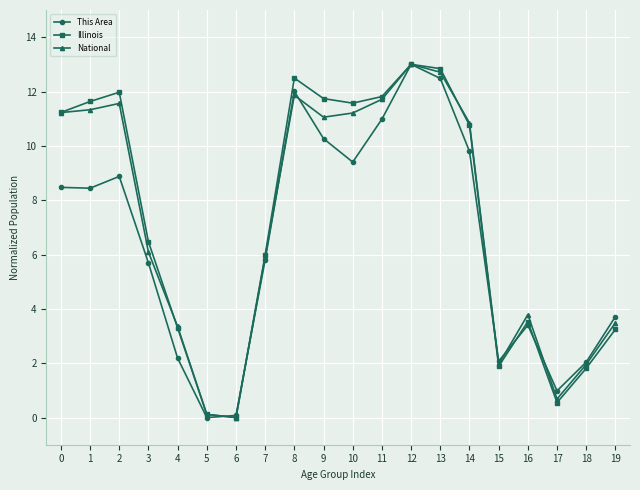

At which category is the sum across all series the highest?

12